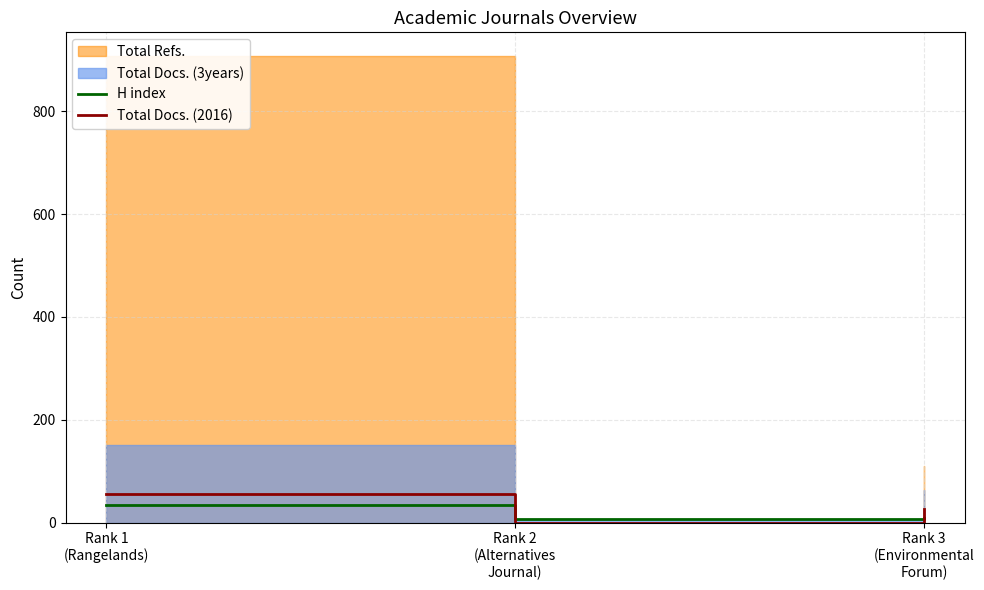

How many values in the H index series exceed 9?

1